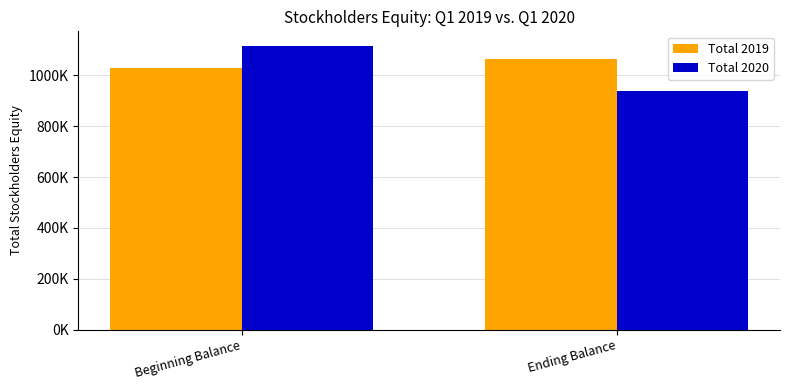

What is the difference between the Total 2019 values at Beginning Balance and Ending Balance?

34111